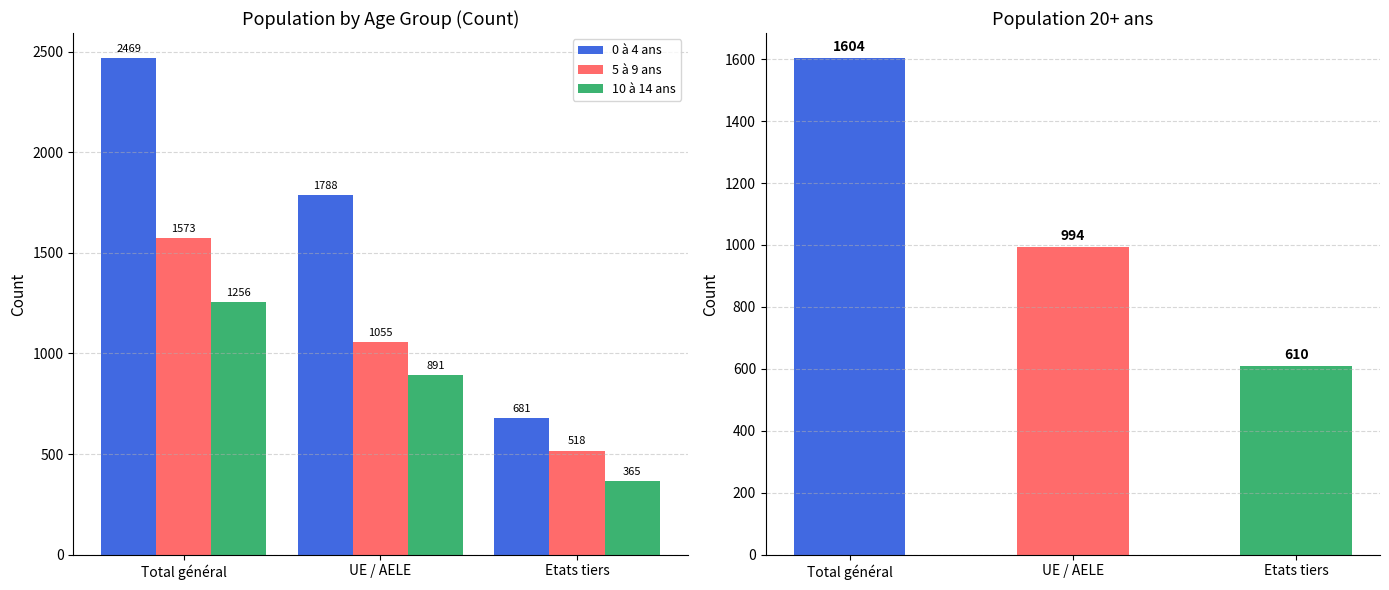

True or false: 5 à 9 ans has a value of 1573 at Total général.

True